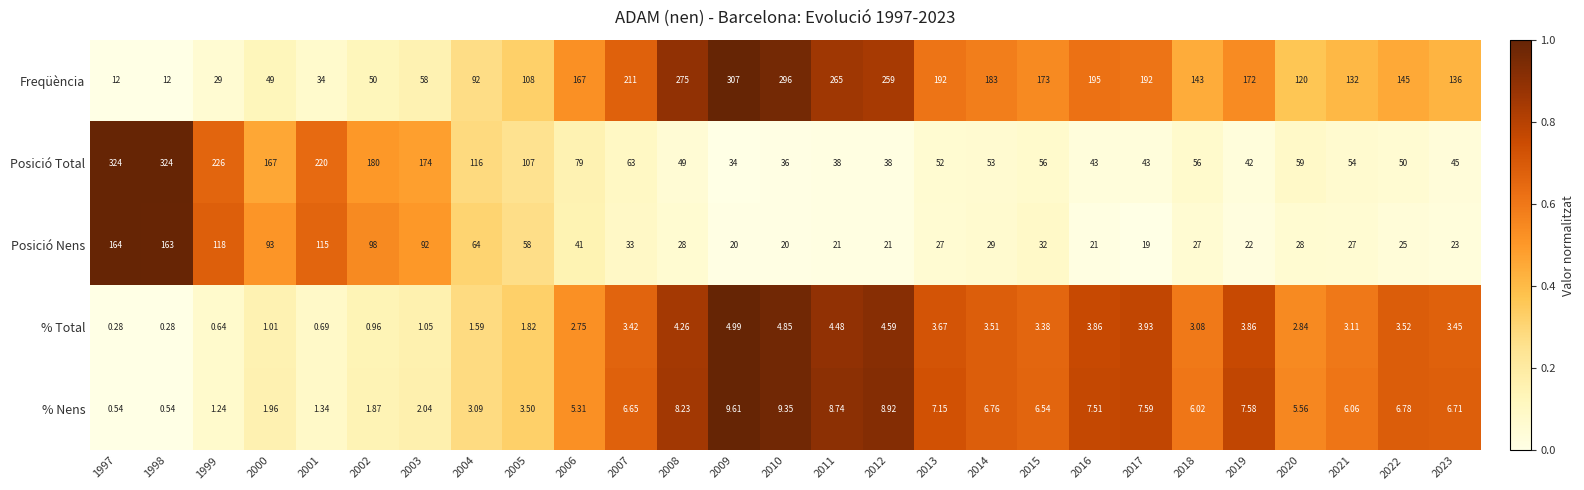

Which series has the widest spread of values?

Freqüència